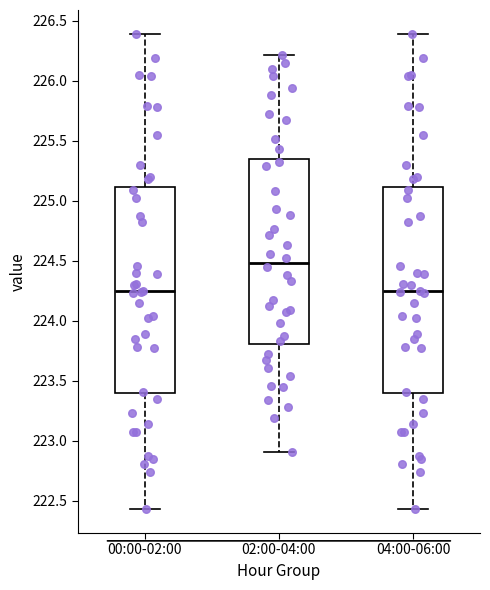

Where is the lower edge of the box for 04:00-06:00 on the y-axis? The values are not printed on the chart, so give them approximately, as read against the axis.

223.40